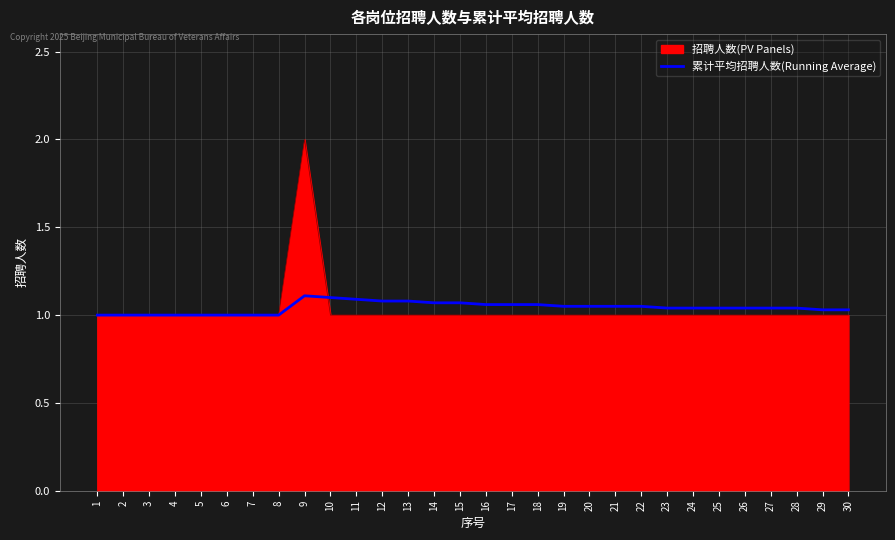

Which category has the highest value across all series?

9